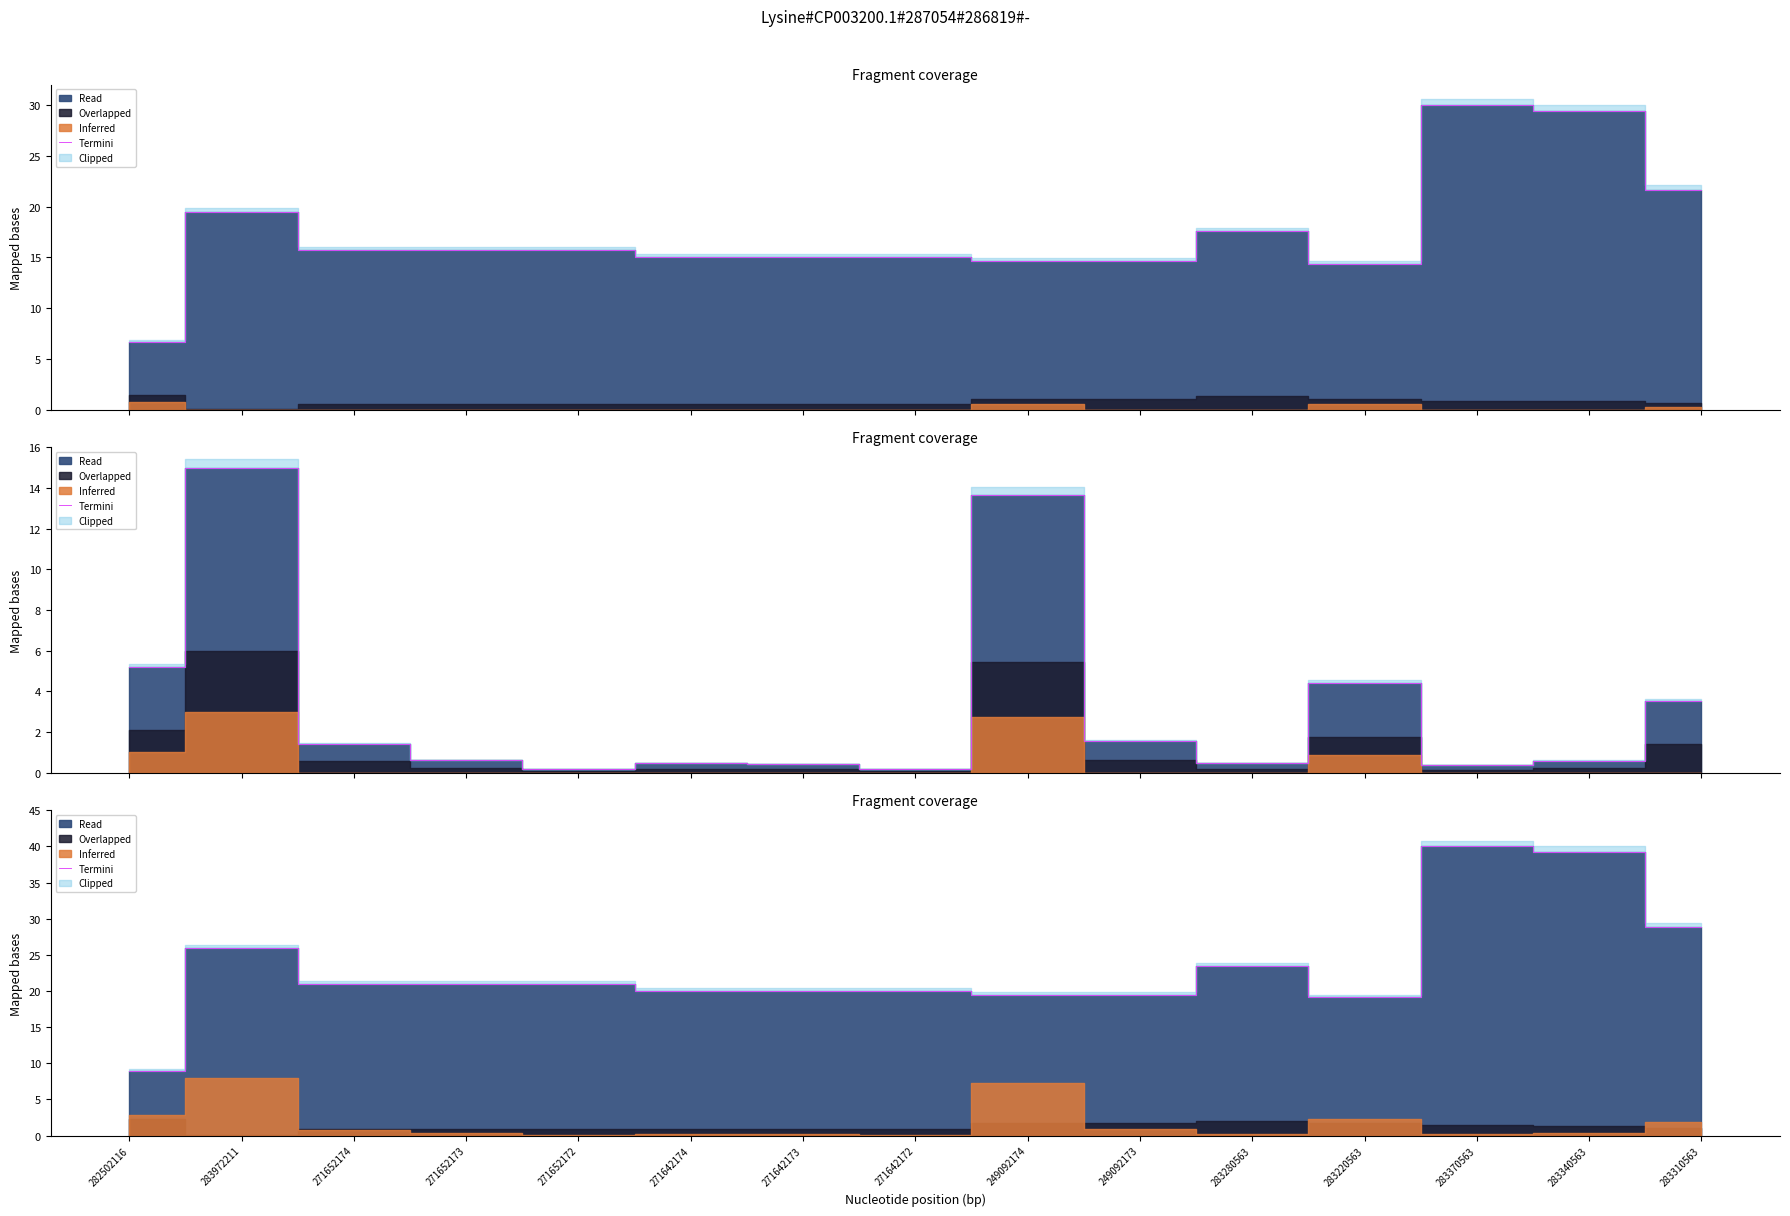

List the labels in order of value, largest first.

283370563, 283340563, 283310563, 283972211, 283280563, 271652174, 271652173, 271652172, 271642174, 271642173, 271642172, 249092174, 249092173, 283220563, 282502116